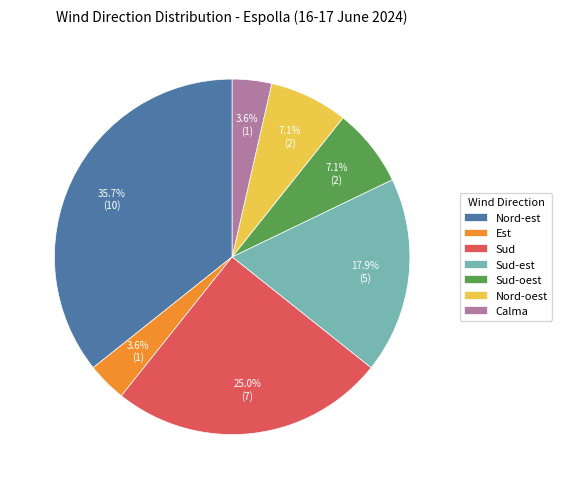

To the nearest percent, what is the difference between the Est and Sud-est slice percentages?

14%